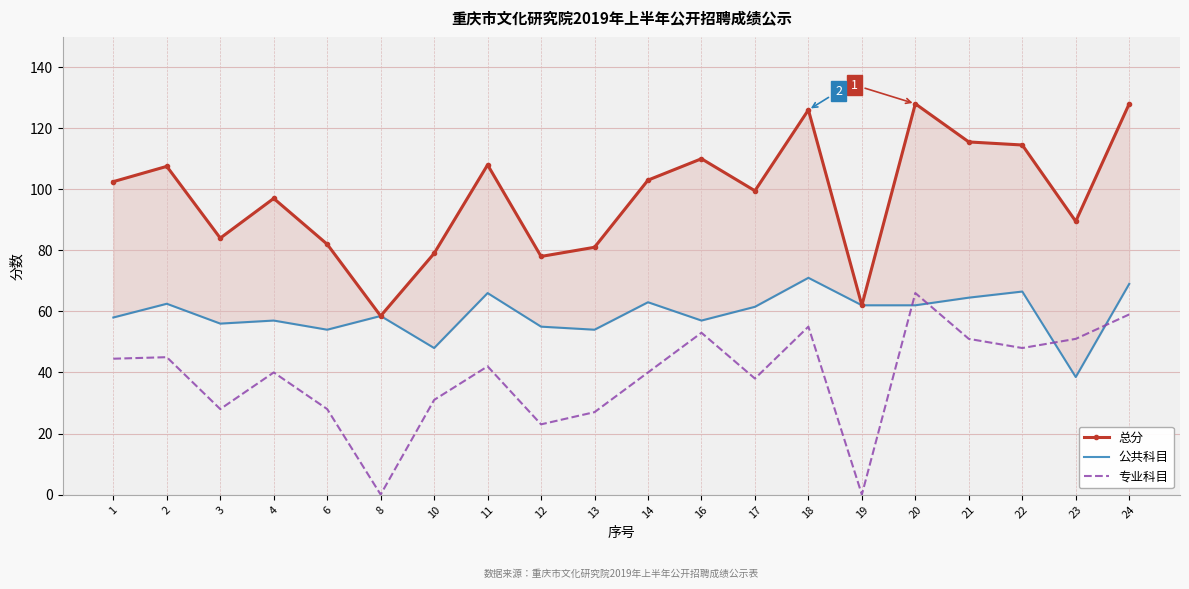

Is it true that 专业科目 equals 13.2 at 10?

False